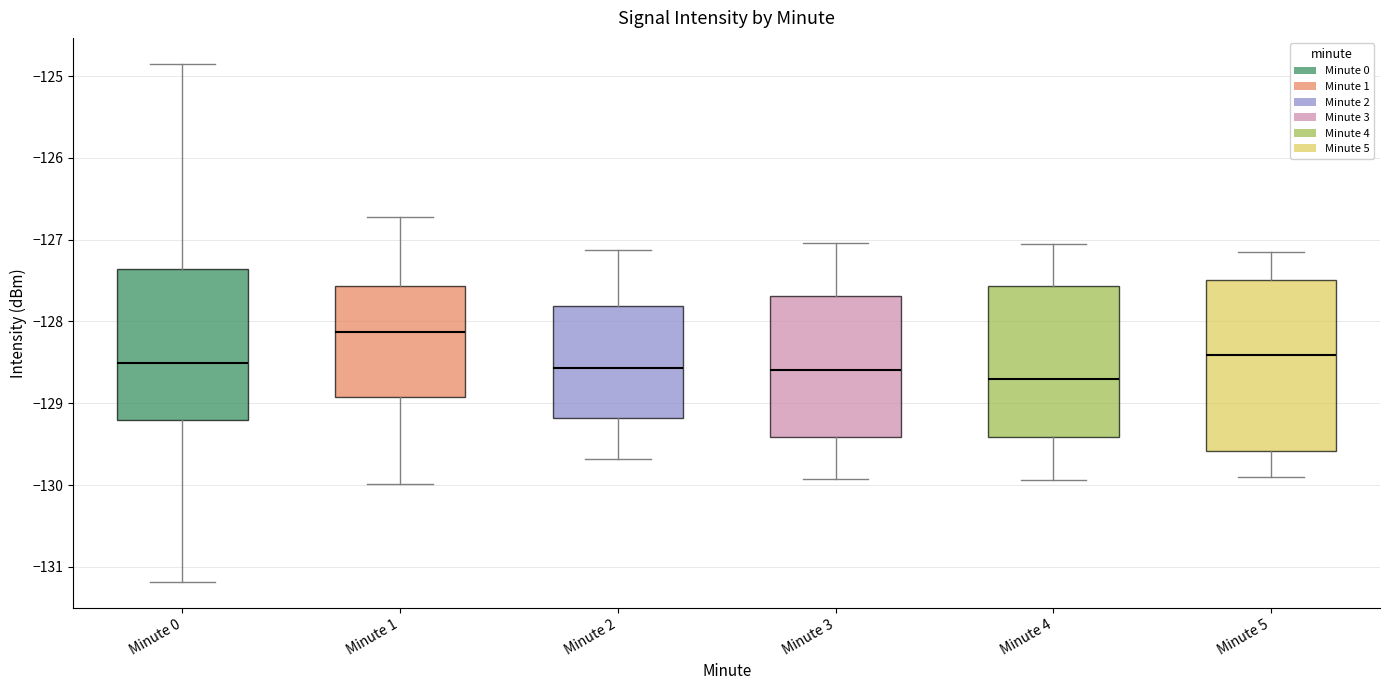

Where does the upper whisker of the box for Minute 4 end on the y-axis? The values are not printed on the chart, so give them approximately, as read against the axis.

-127.0